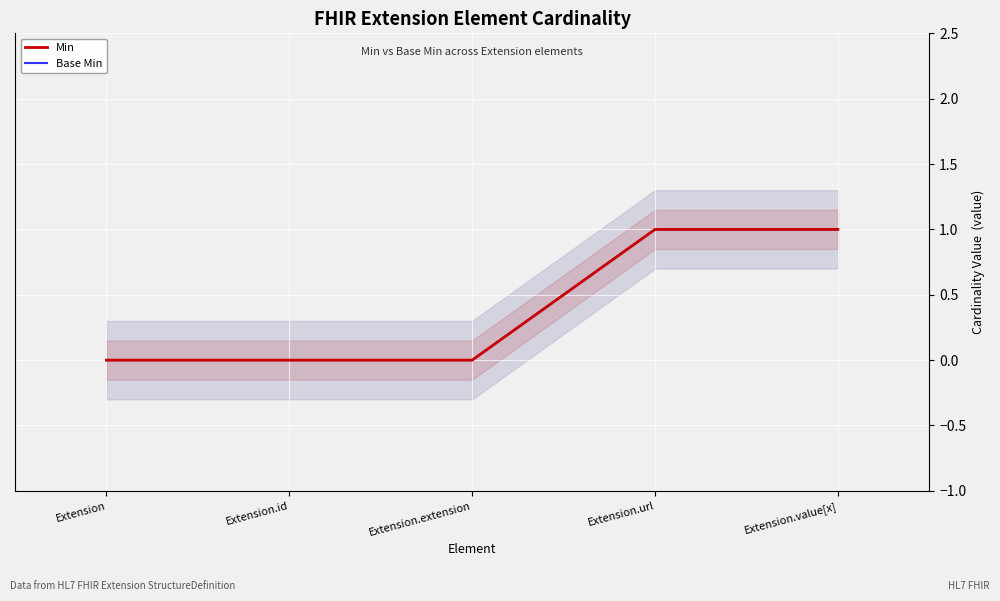

The Base Min series shows 0 at Extension. True or false?

True